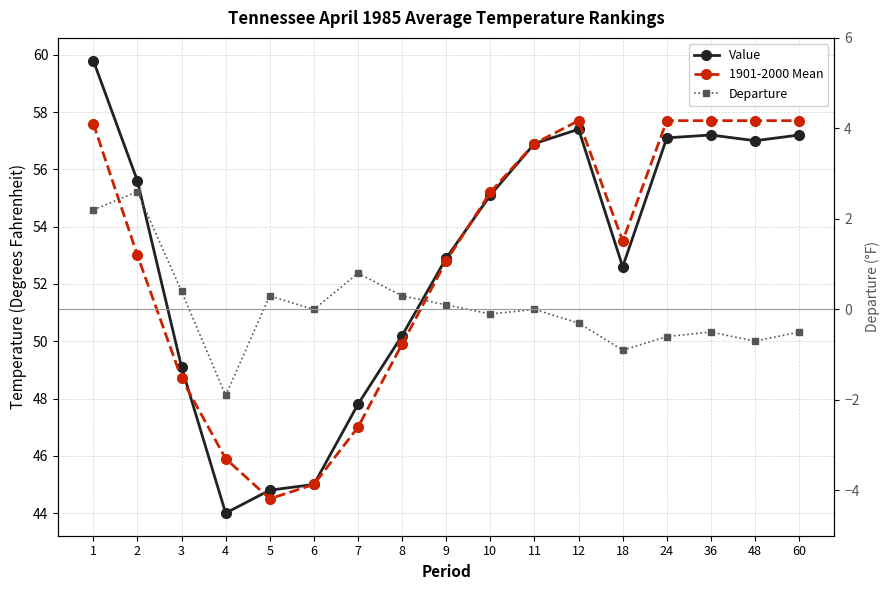

Does the chart have visible grid lines?

Yes